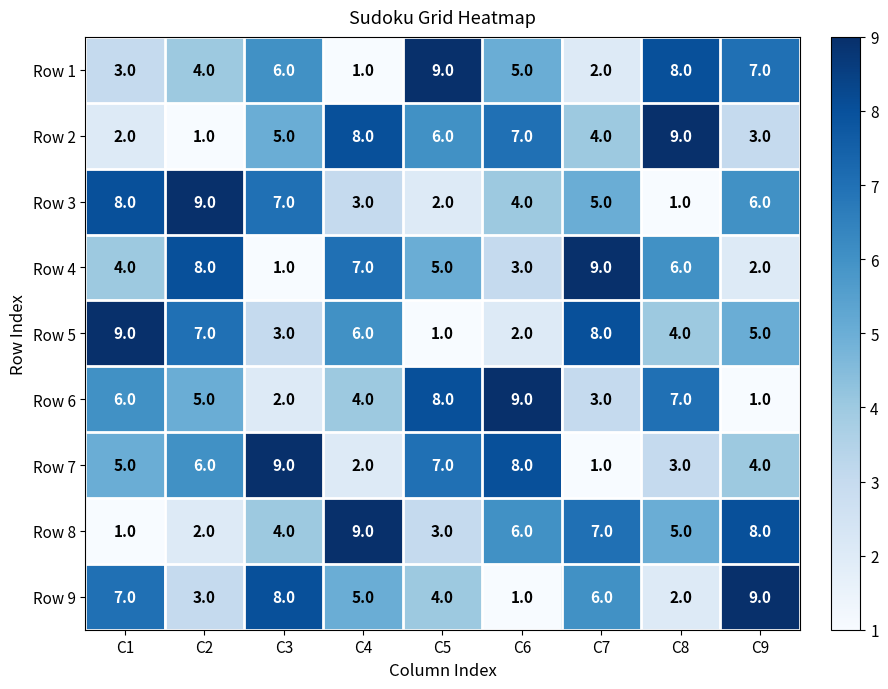

What is the spread (max minus min) of values at C8?

8